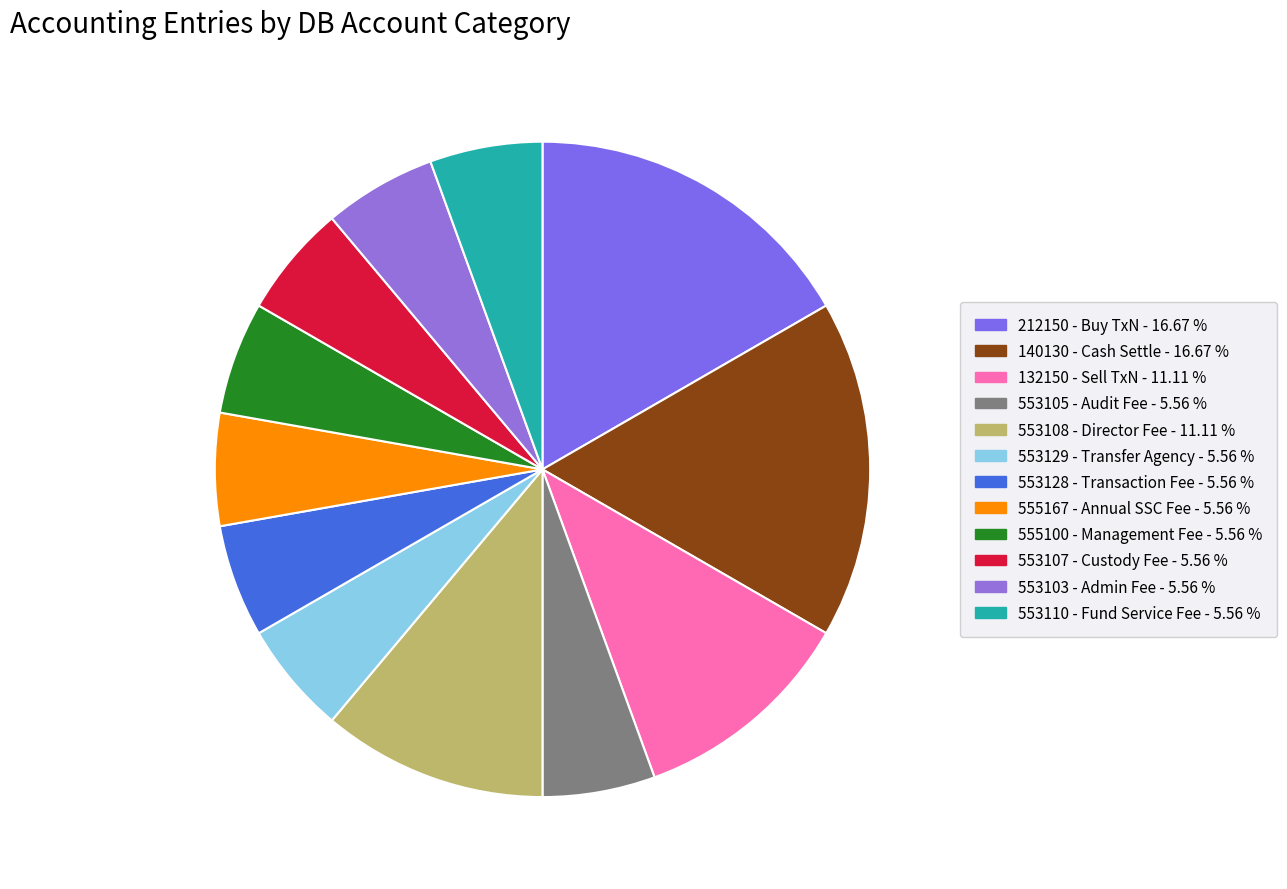

The 140130 slice represents 47% of the pie. True or false?

False